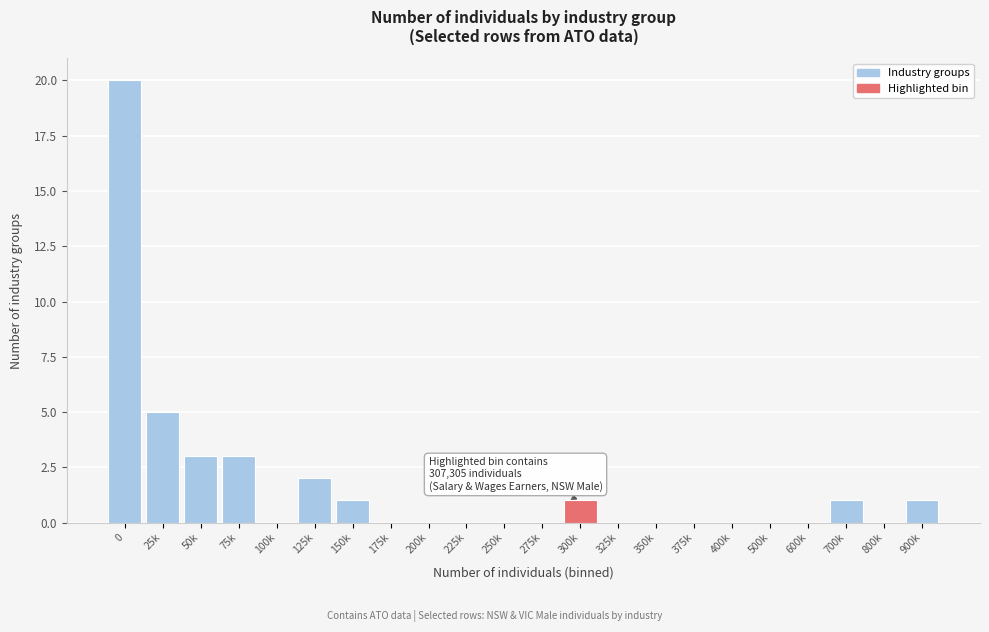

Reading left to right, extract all data points from this chart.

0=20	25k=5	50k=3	75k=3	100k=0	125k=2	150k=1	175k=0	200k=0	225k=0	250k=0	275k=0	300k=1	325k=0	350k=0	375k=0	400k=0	500k=0	600k=0	700k=1	800k=0	900k=1